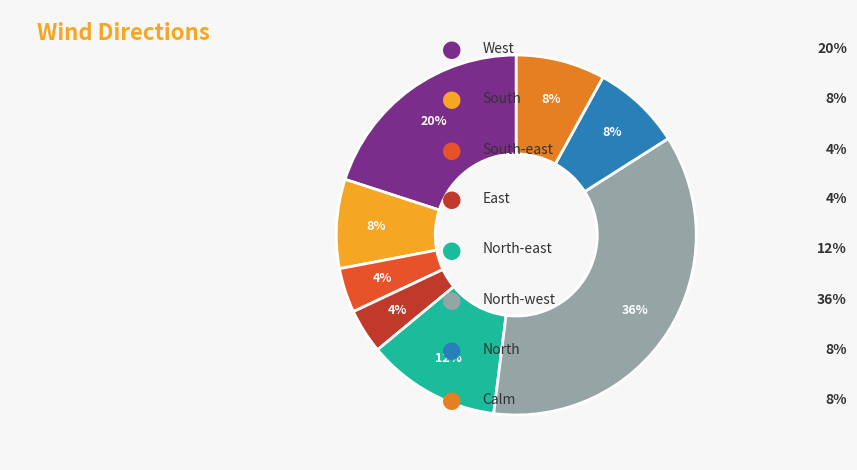

To the nearest percent, what is the difference between the largest and smallest slice percentages?

32%